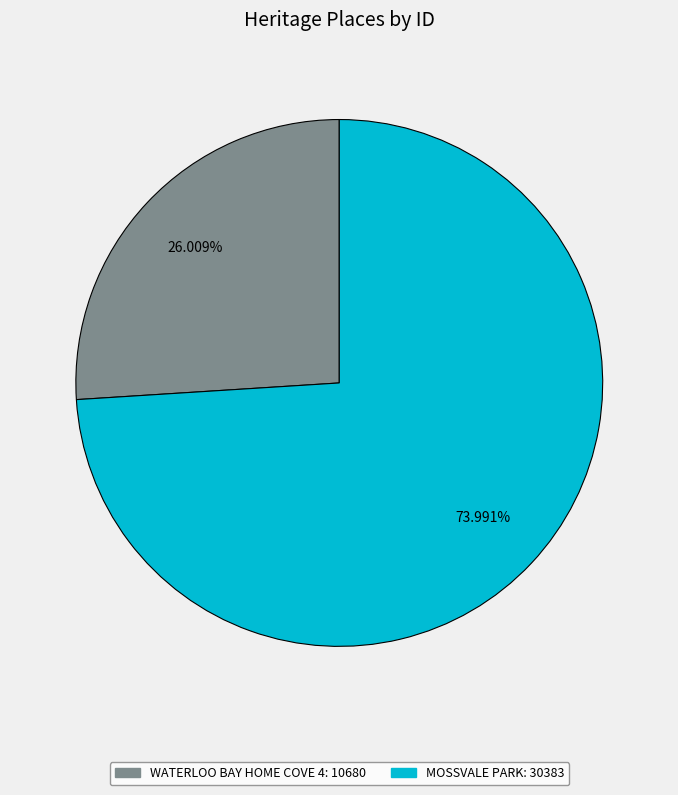

How much of the chart is everything except MOSSVALE PARK?

26.0%